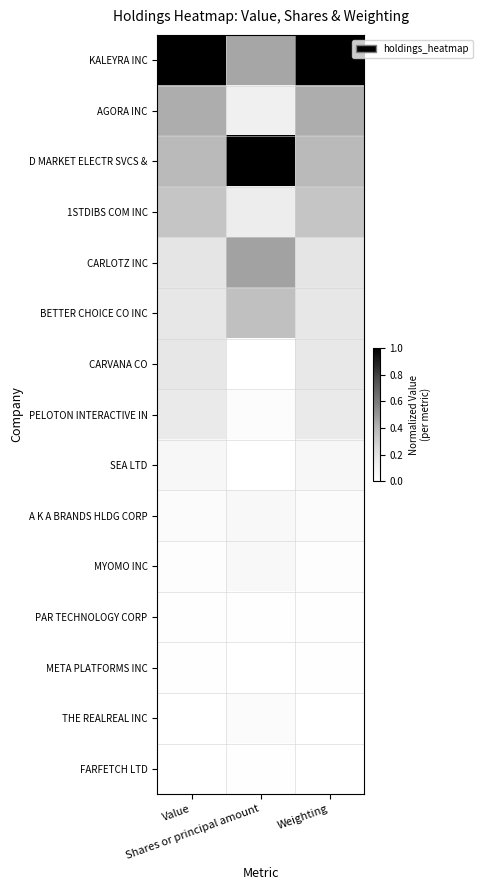

Which label corresponds to the smallest value in the chart?

Shares or principal amount